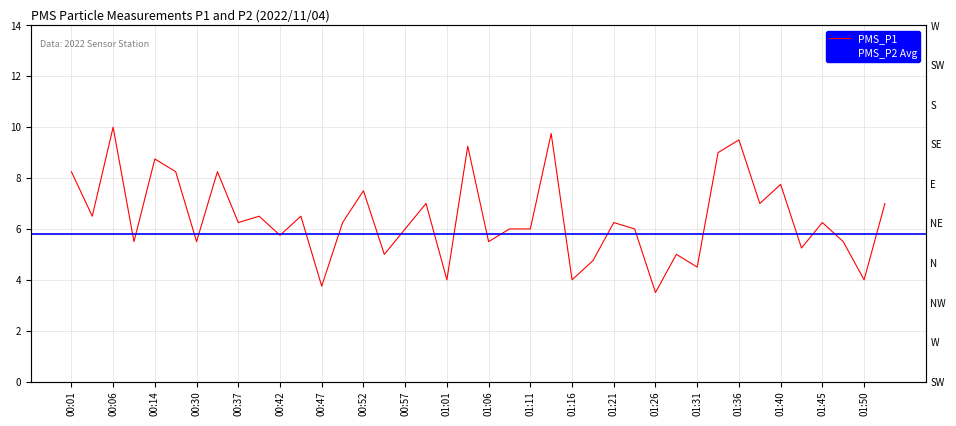

Is this an area chart (filled region under the line)?

No